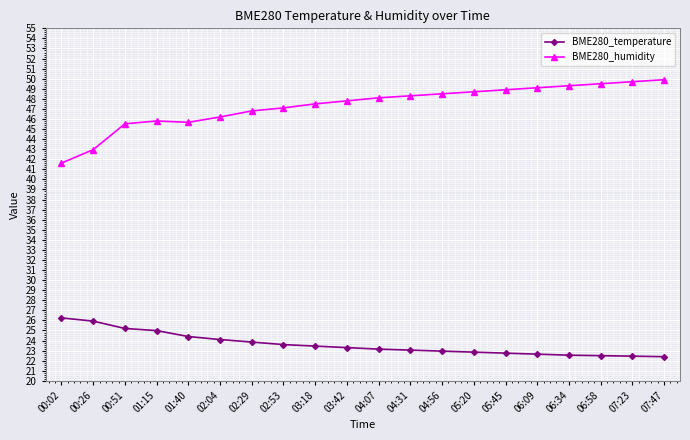

Is it true that BME280_humidity equals 76.8 at 07:23?

False